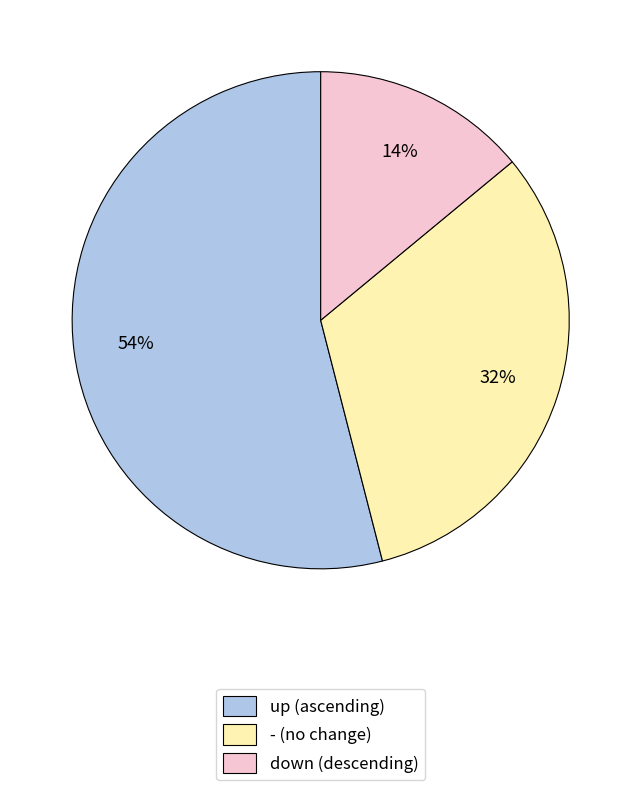

Do - (no change) and up (ascending) together represent more than half of the pie?

Yes